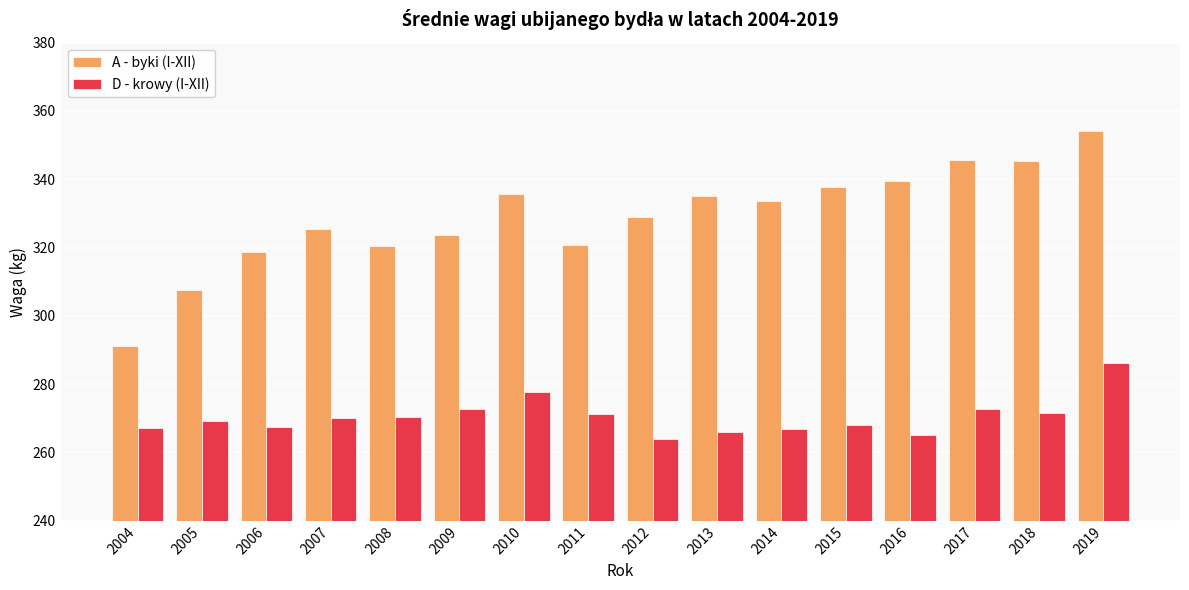

Where does the A - byki (I-XII) series first go above 333?

2010